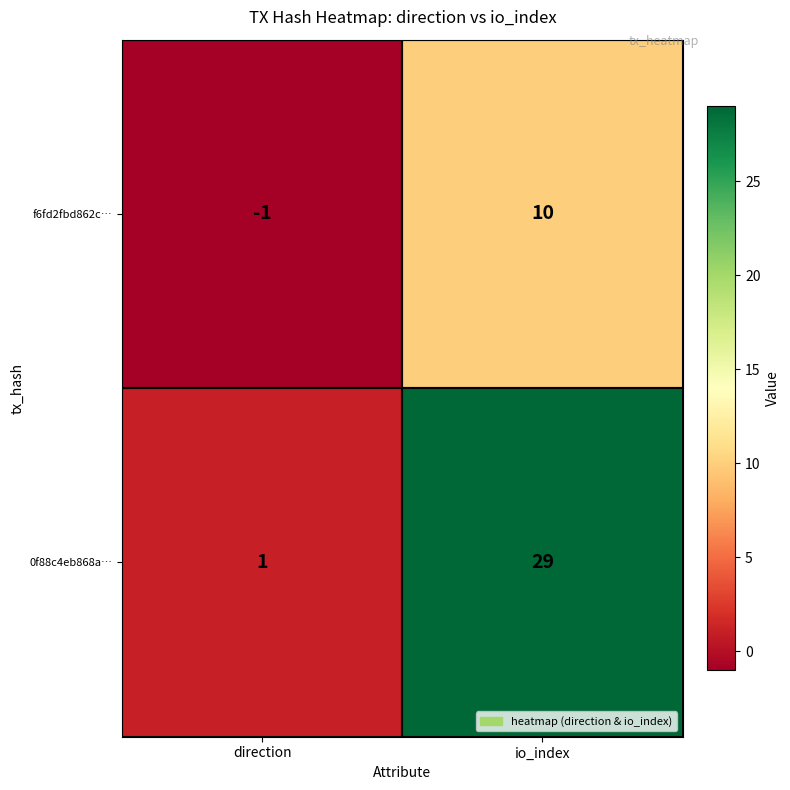

Reading left to right, transcribe all the data shown in this chart.

f6fd2fbd862c…: direction=-1	io_index=10
0f88c4eb868a…: direction=1	io_index=29